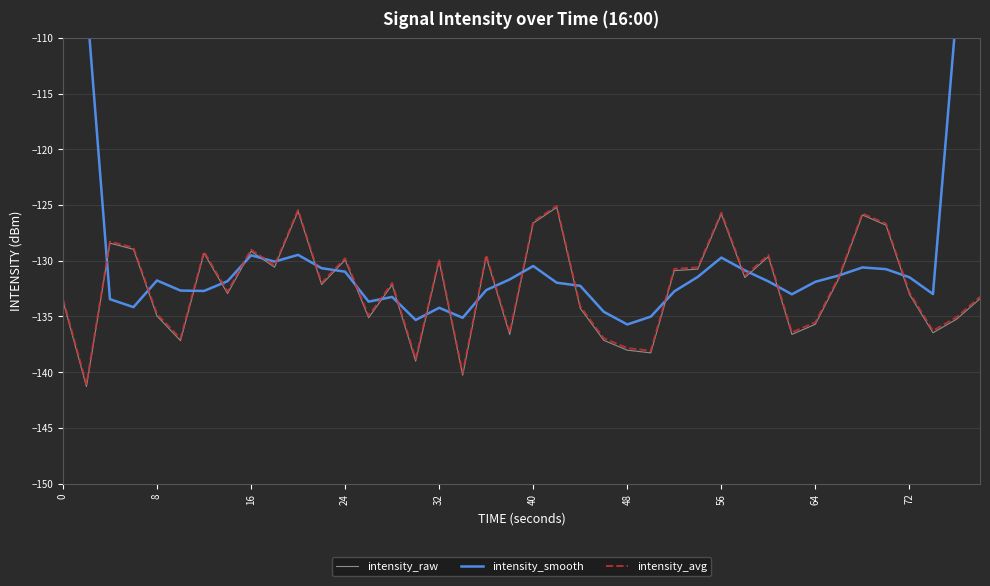

True or false: intensity_raw has a value of -70.7 at 8.

False